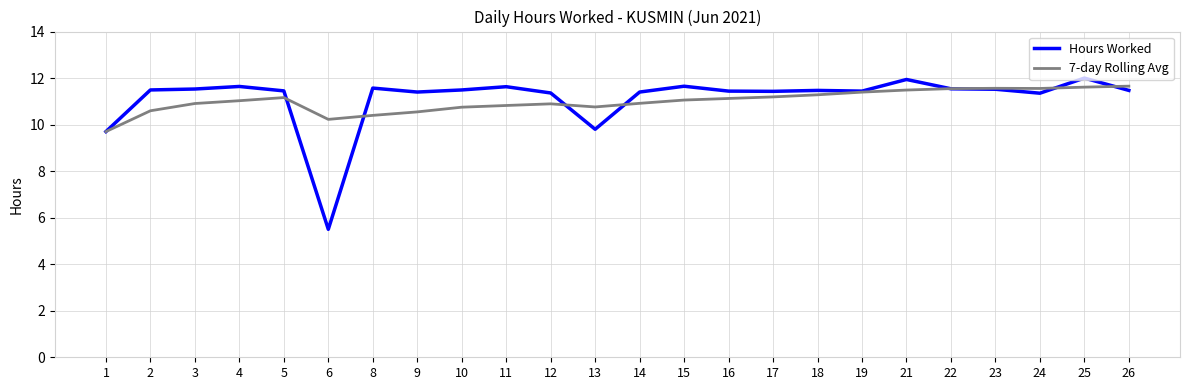

What is the difference between the Hours Worked values at 13 and 23?

1.7